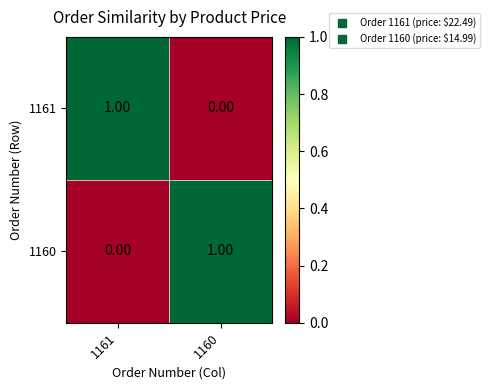

Rank the categories by 1161 value from lowest to highest.

1160, 1161